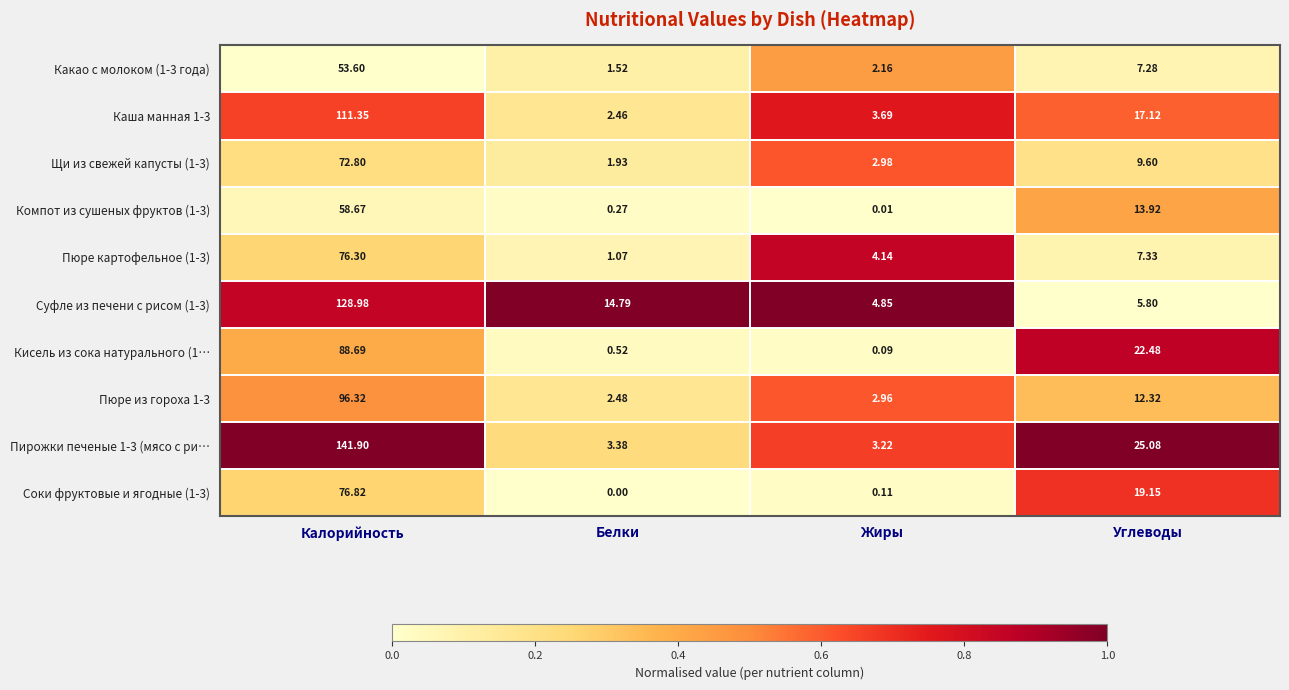

List the labels in order of Пюре из гороха 1-3 value, largest first.

Калорийность, Углеводы, Жиры, Белки